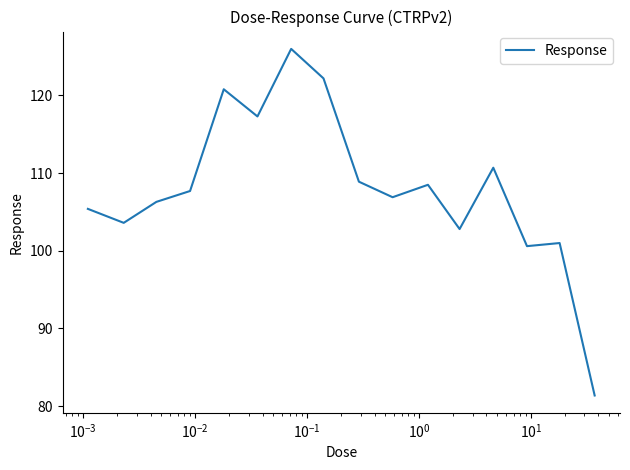

How many interior local valleys (lower than both neighbors) does the data have?

5